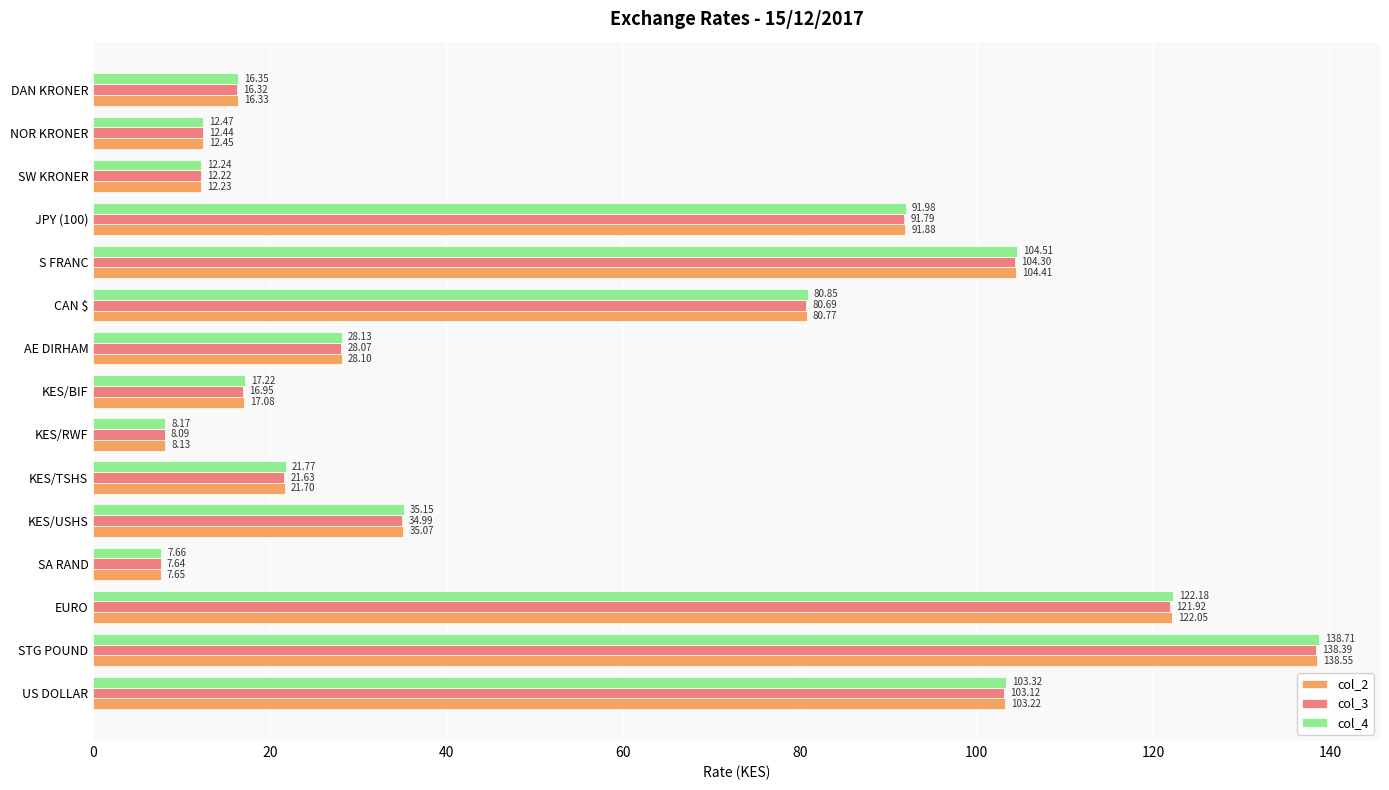

What is the average value of the col_4 series?

53.4